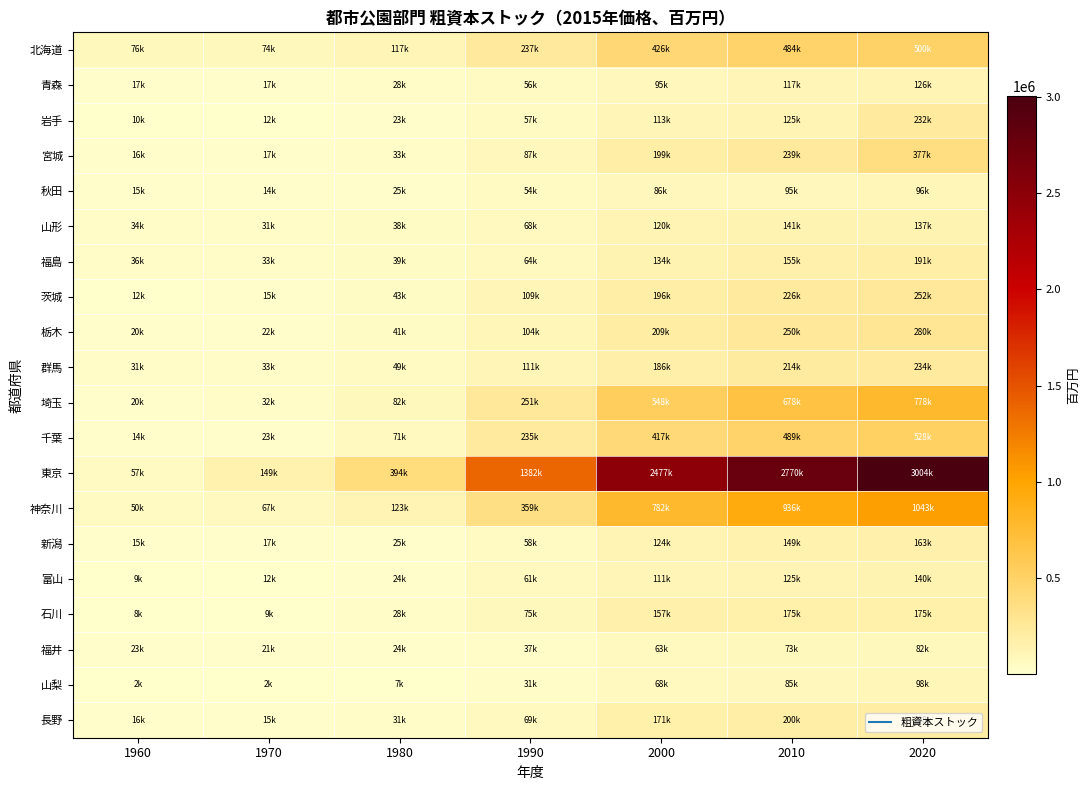

Which series changed the most between 1970 and 1990?

東京